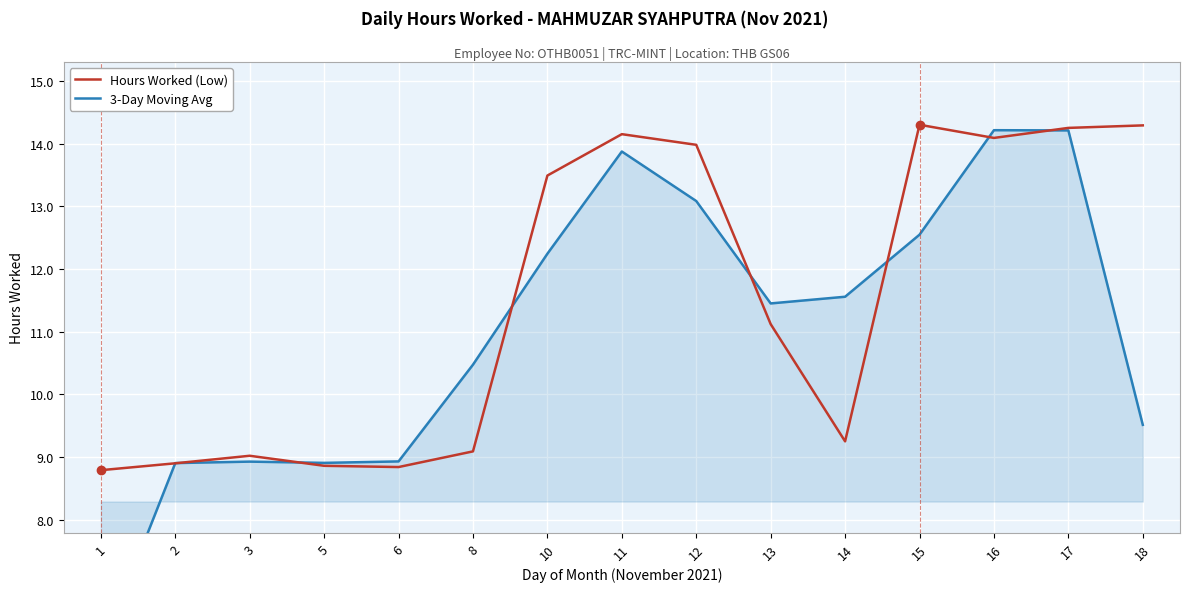

What is the greatest value displayed?

14.3